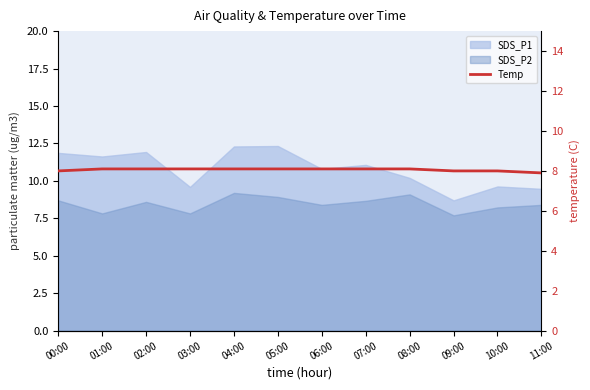

Rank the categories by value from highest to lowest.

01:00, 02:00, 03:00, 04:00, 05:00, 06:00, 07:00, 08:00, 00:00, 09:00, 10:00, 11:00